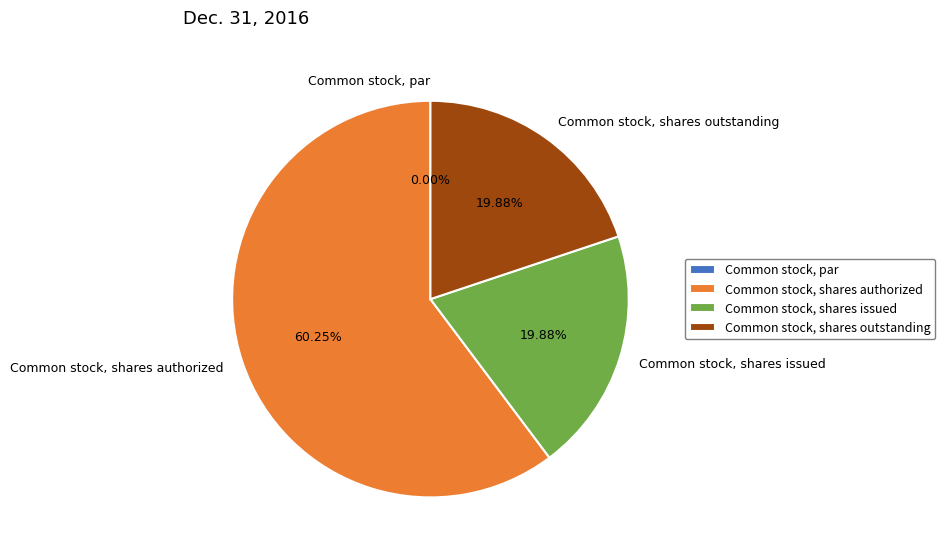

Which category has the biggest portion of the pie?

Common stock, shares authorized